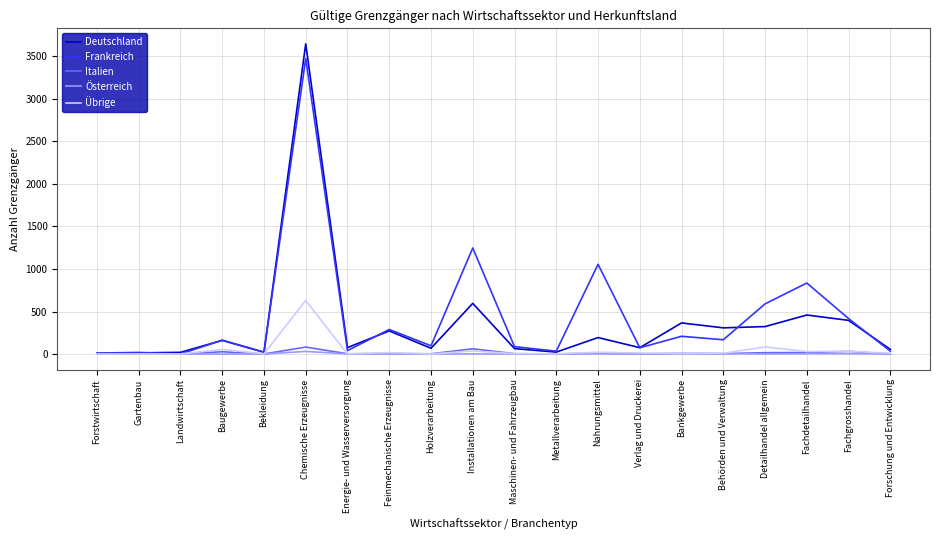

True or false: Deutschland and Frankreich cross at least once.

True